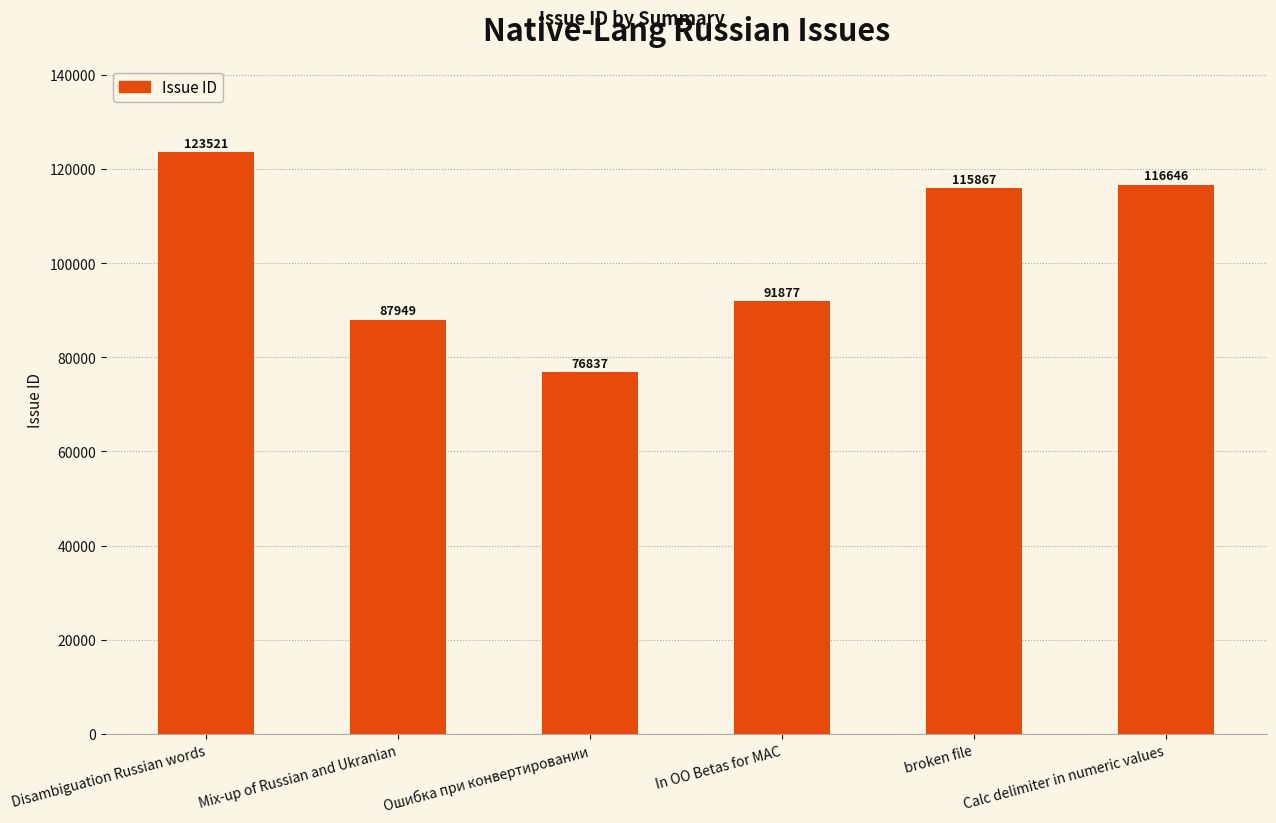

Which category has the lowest value across all series?

Ошибка при конвертировании